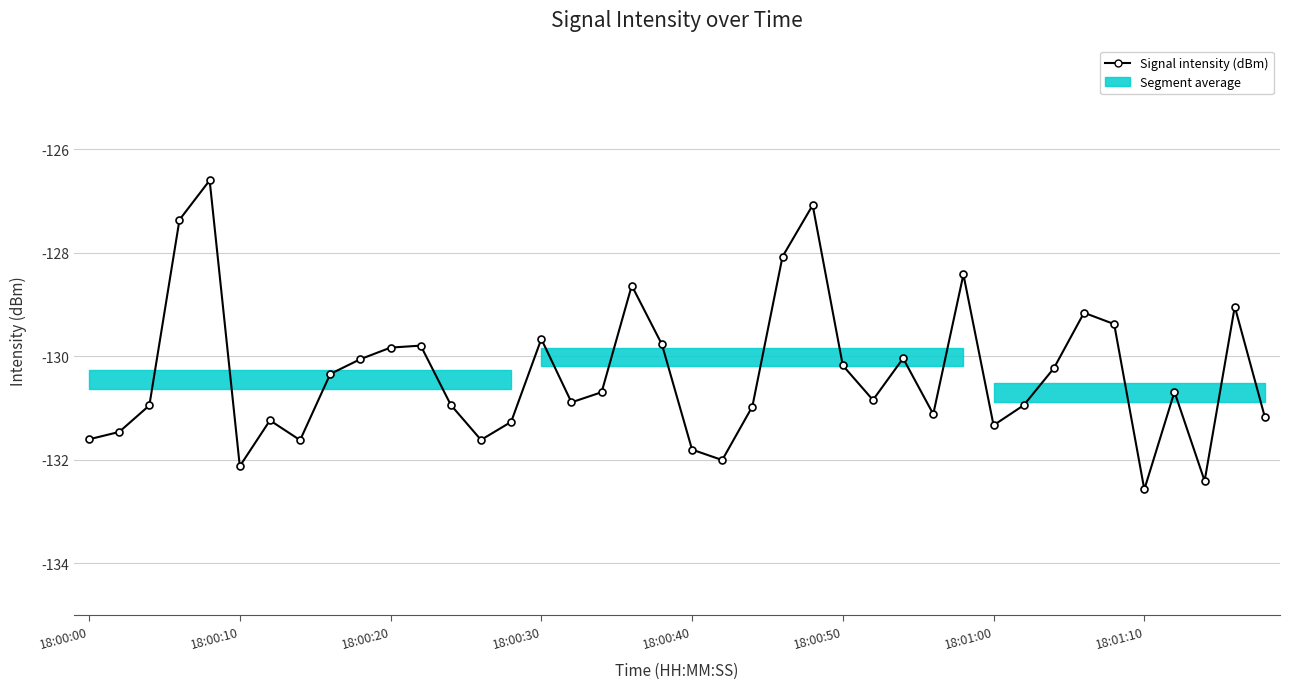

What is the minimum value shown in the chart?

-132.6